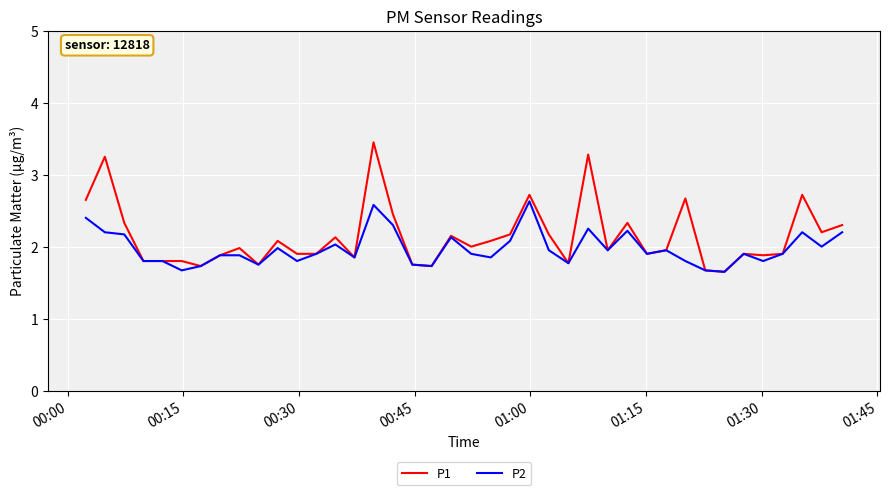

Rank the series by their average value, from lowest to highest.

P2, P1